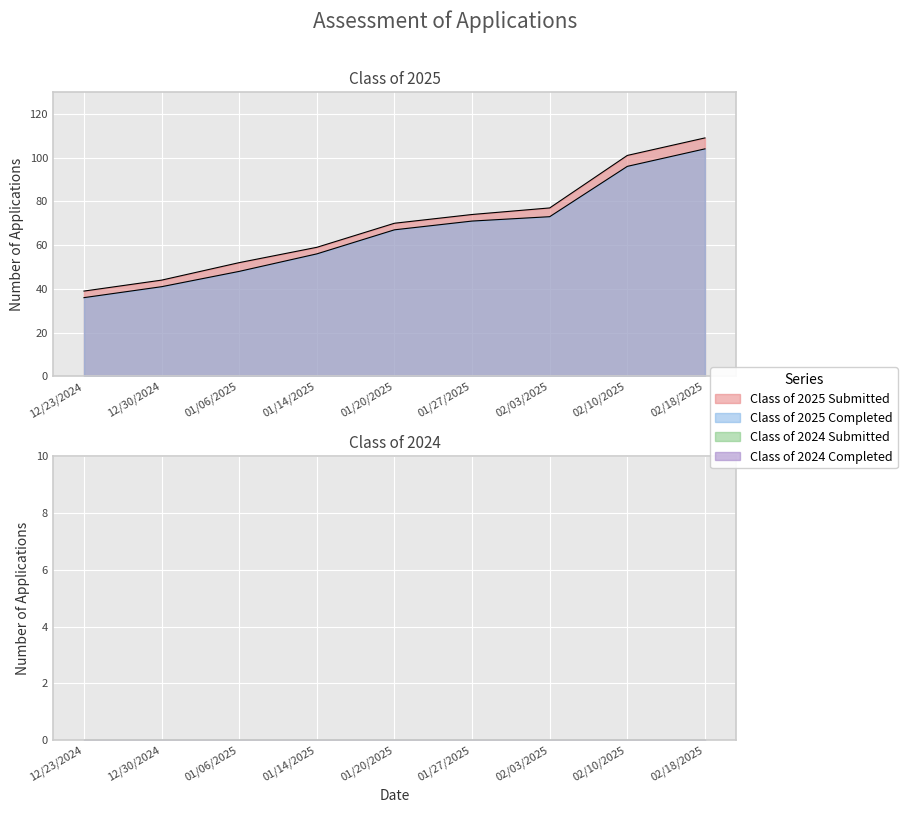

What is the maximum value shown in the chart?

109